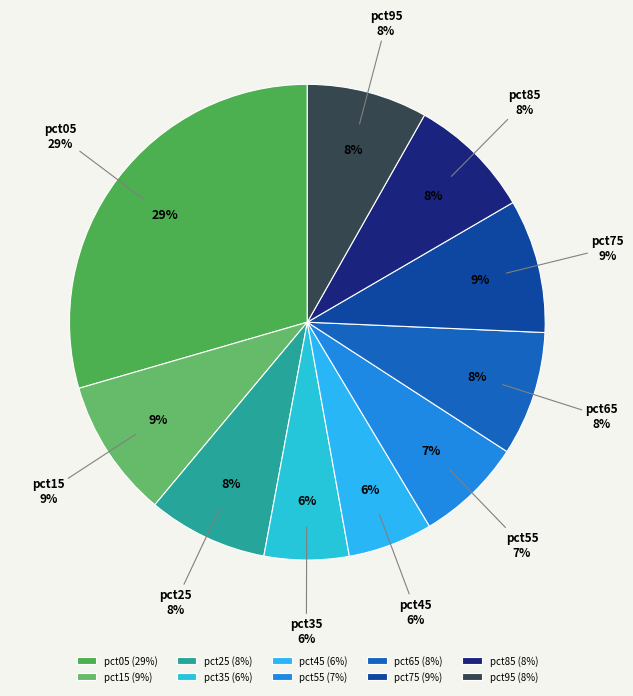

Does pct45 represent more than half of the total?

No